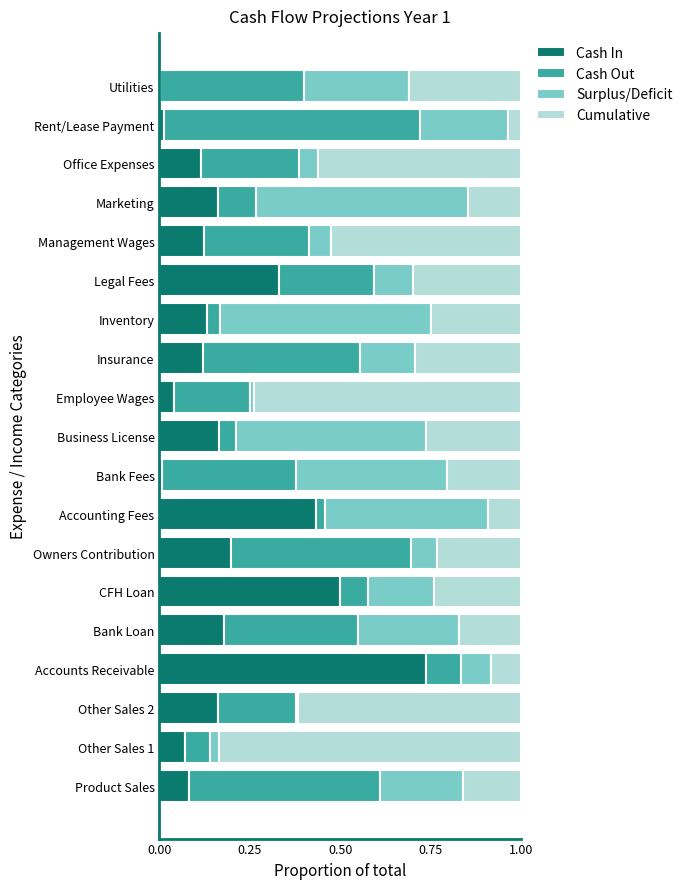

Which category has the highest value in the Cash In series?

Accounts Receivable